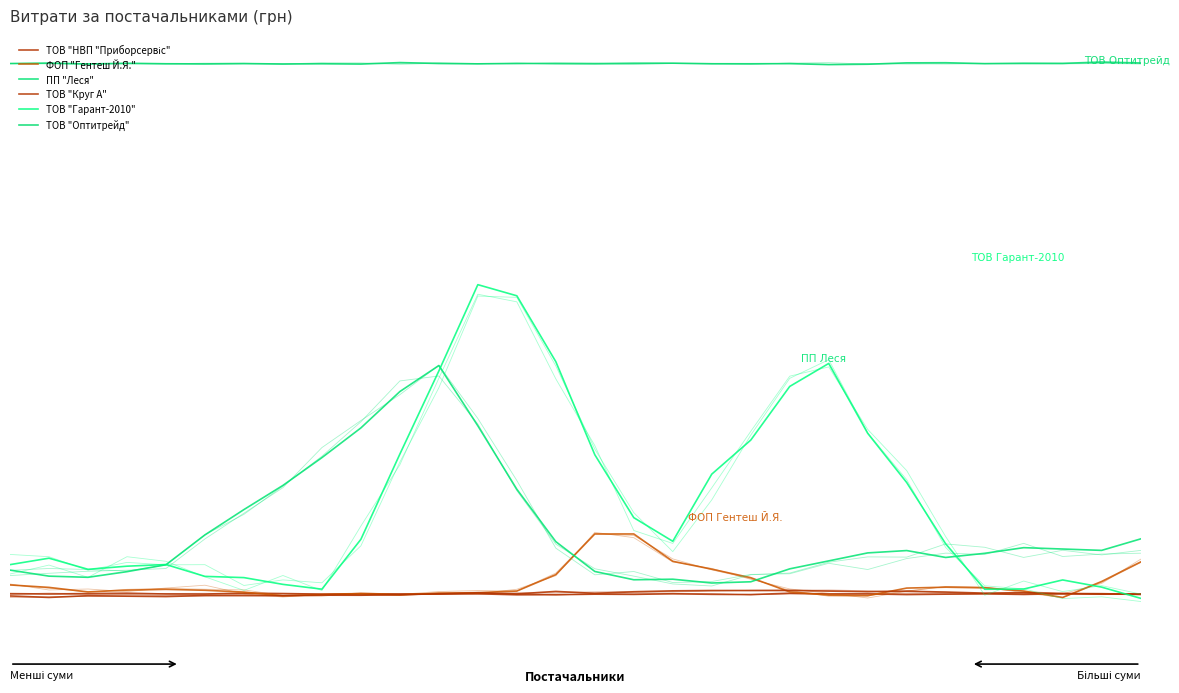

True or false: ТОВ "Оптитрейд" has more than 1 points higher than both neighbors.

True